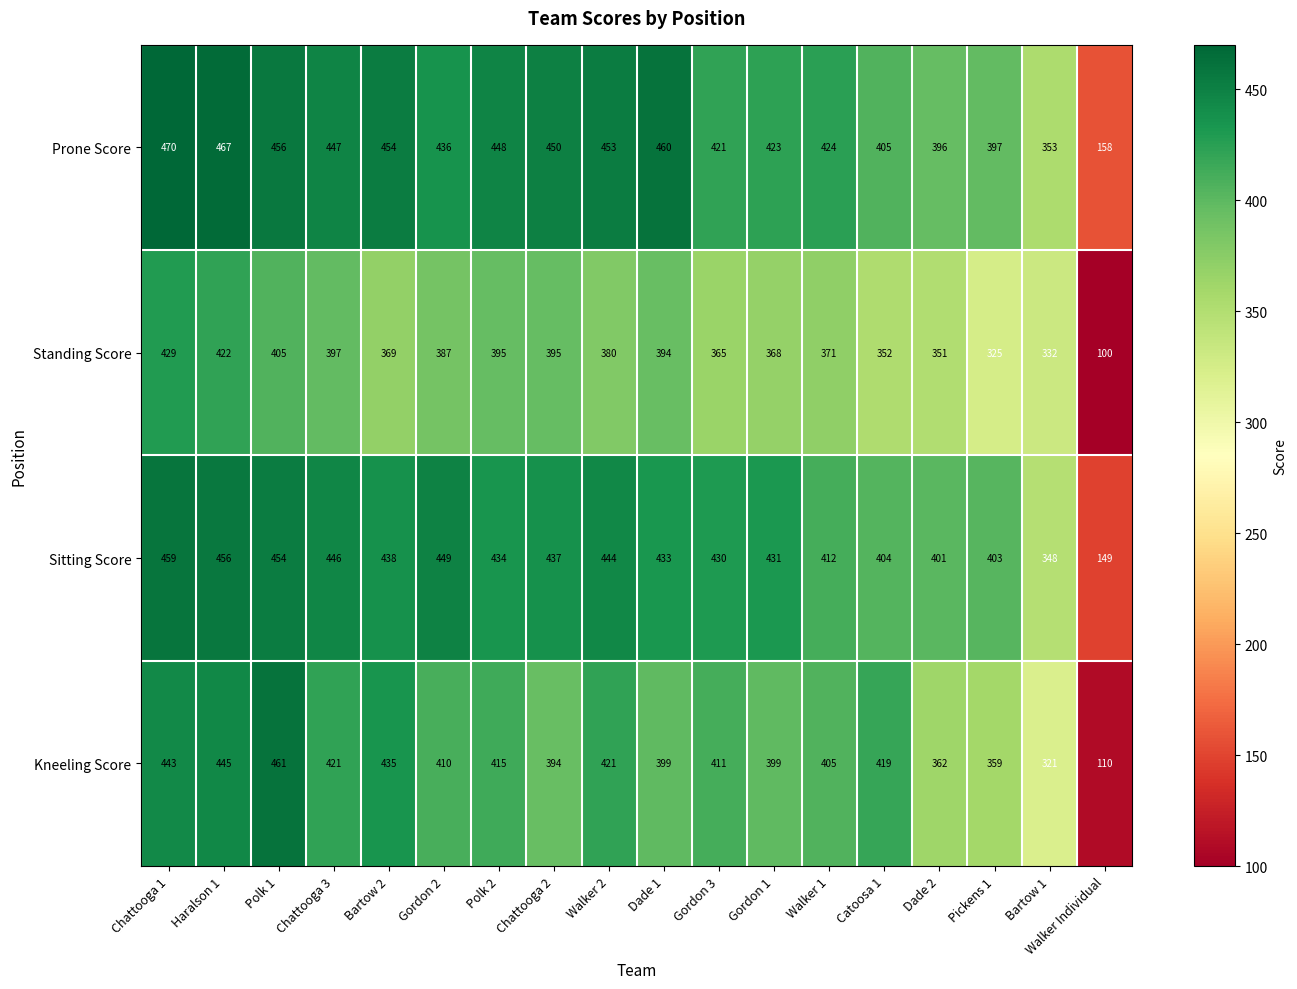

What is the lowest value of the Sitting Score series?

149